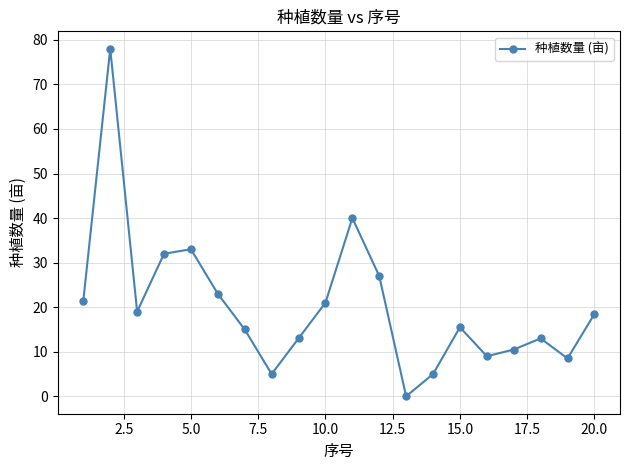

What is the greatest value displayed?

78.0